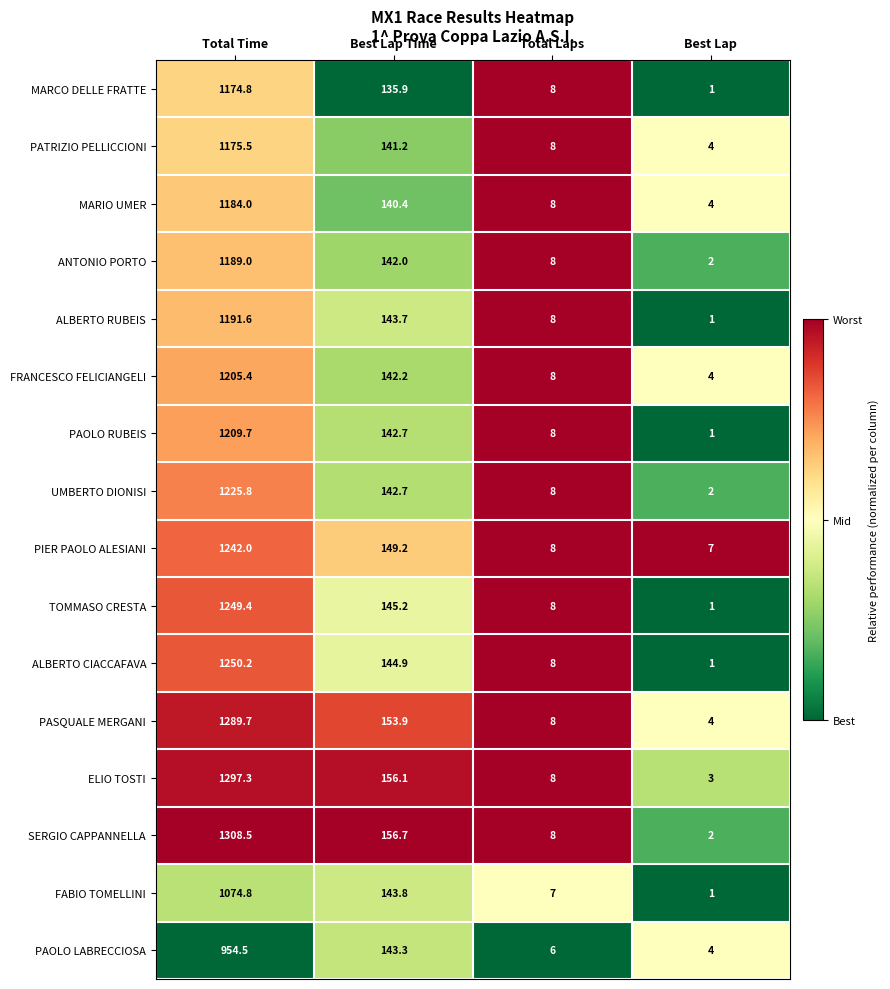

What is the sum of the ANTONIO PORTO values at Best Lap Time and Total Time?

1331.0